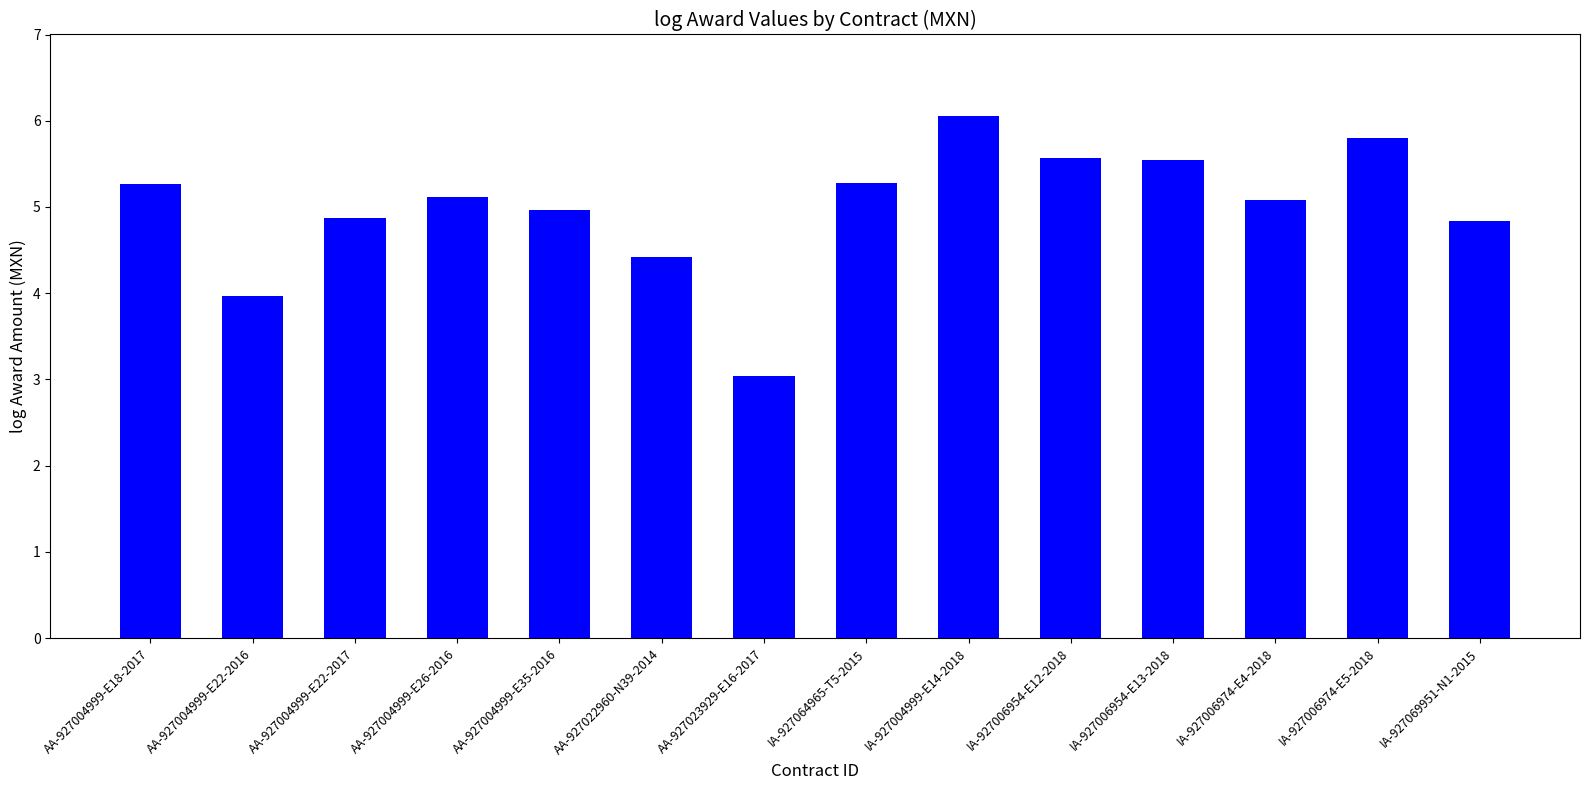

What is the minimum value shown in the chart?

3.0